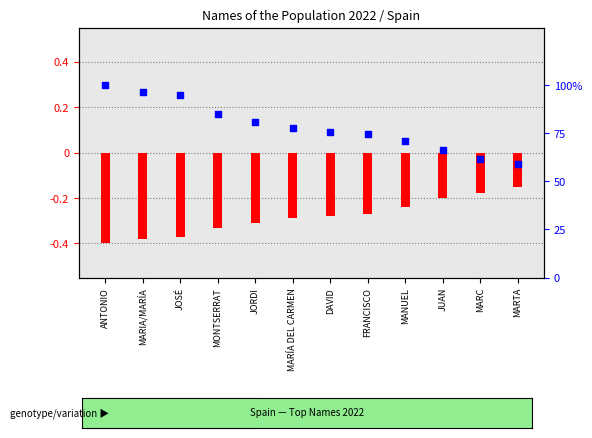

At which category is the sum across all series the highest?

ANTONIO